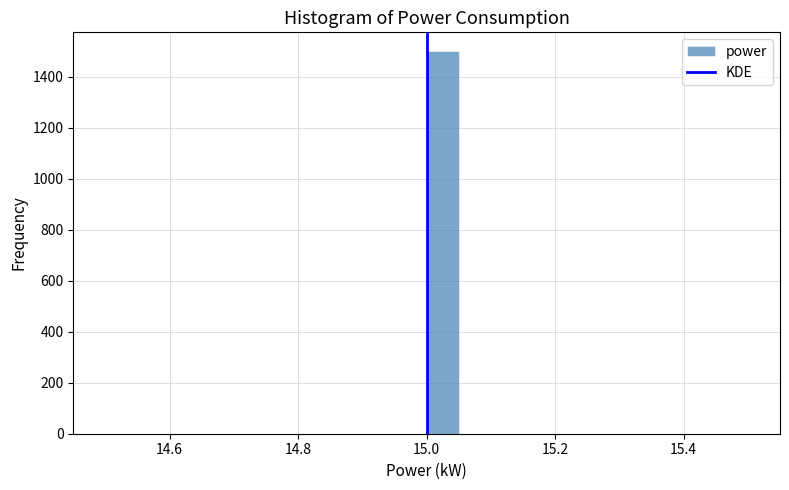

Around what value on the x-axis is the tallest bar? Give the approximate position of its centre, as read against the axis.

15.02